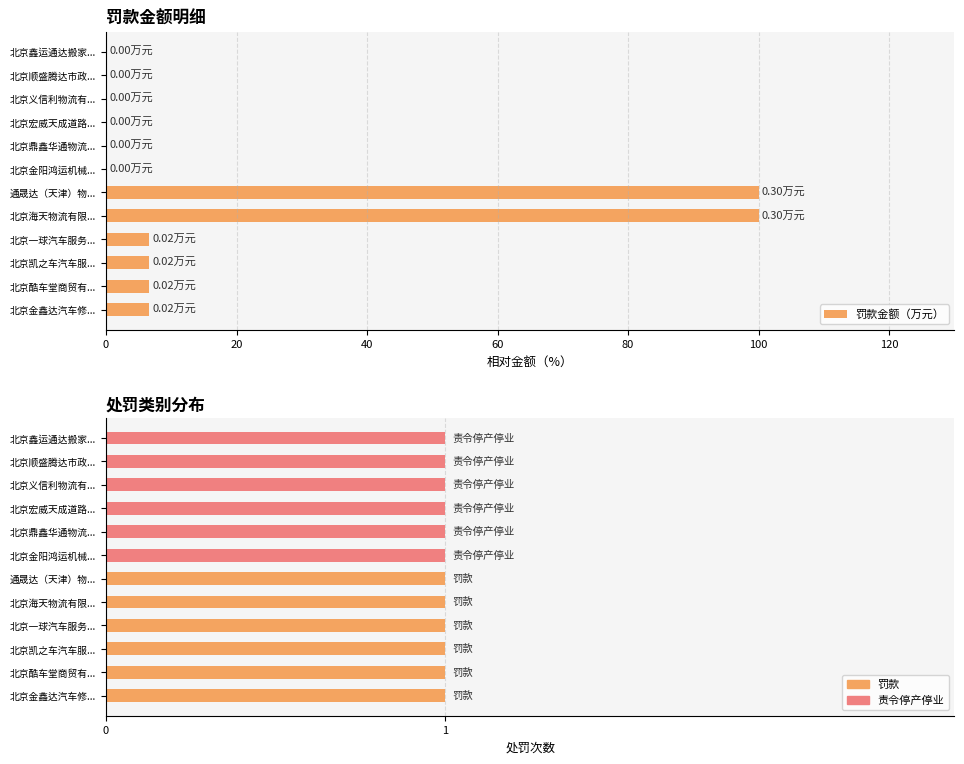

How many values in the 罚款金额（万元） series are below 6?

6